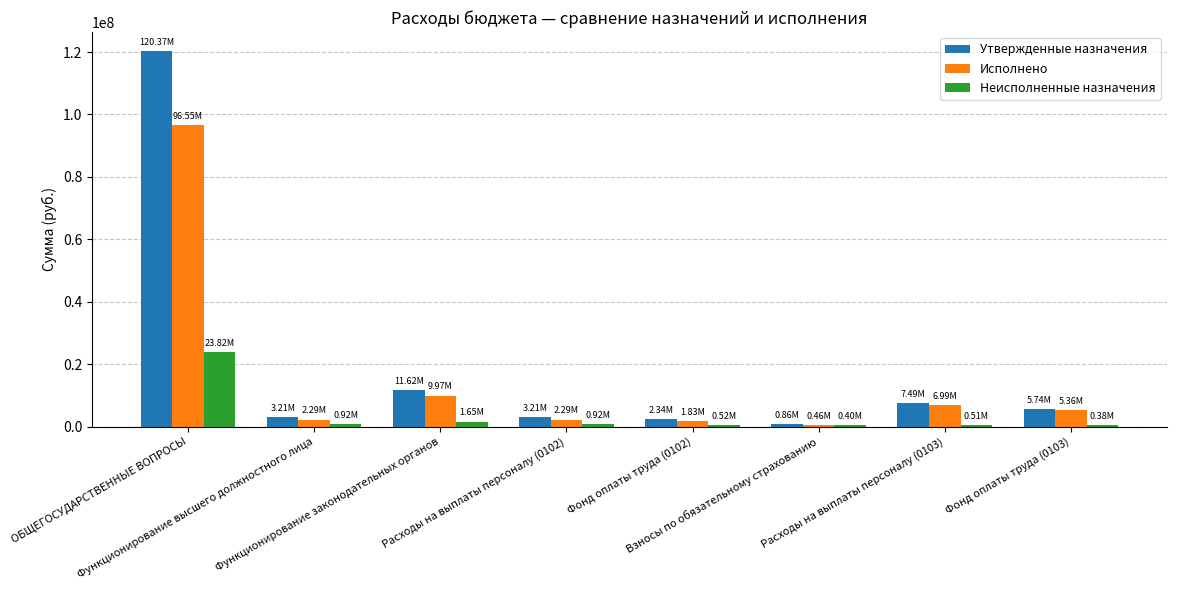

What is the label of the 3rd bar from the right?

Взносы по обязательному страхованию